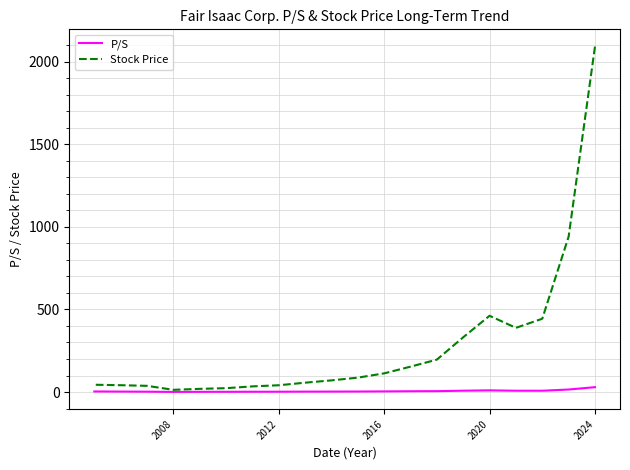

What is the smallest value displayed?

0.9